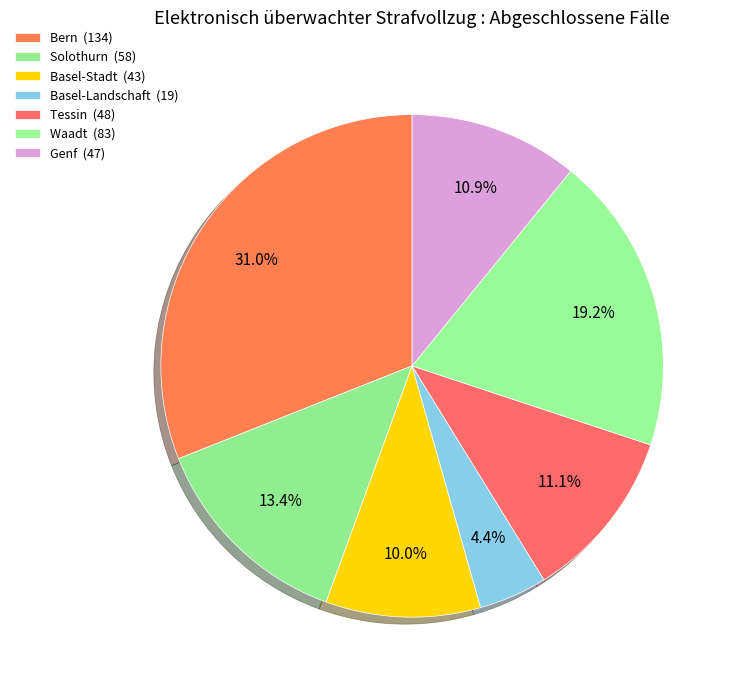

Does Solothurn represent more than half of the total?

No